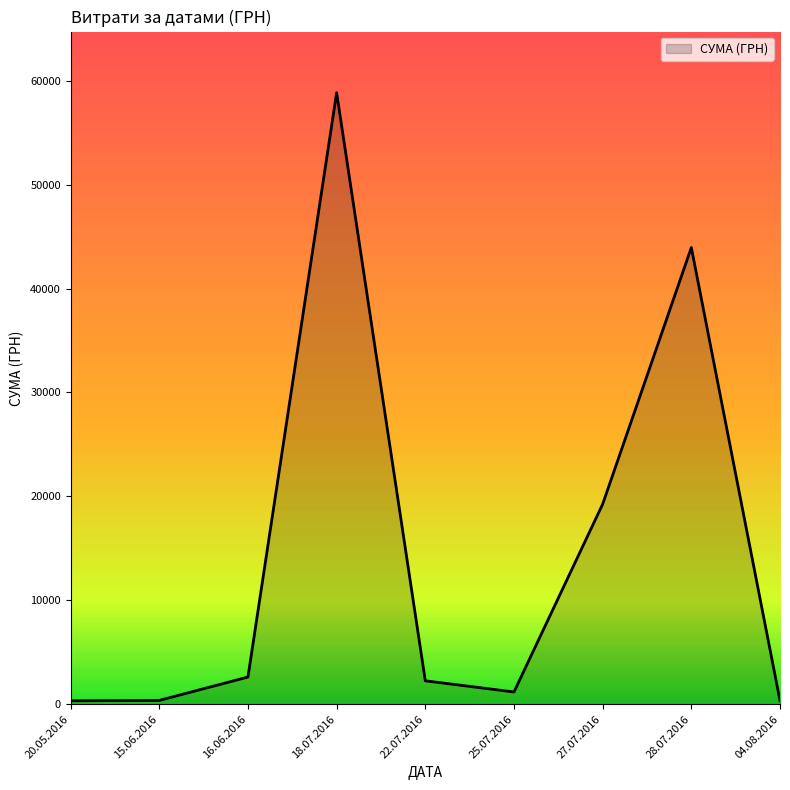

What is the difference between the maximum and minimum values?

58510.0